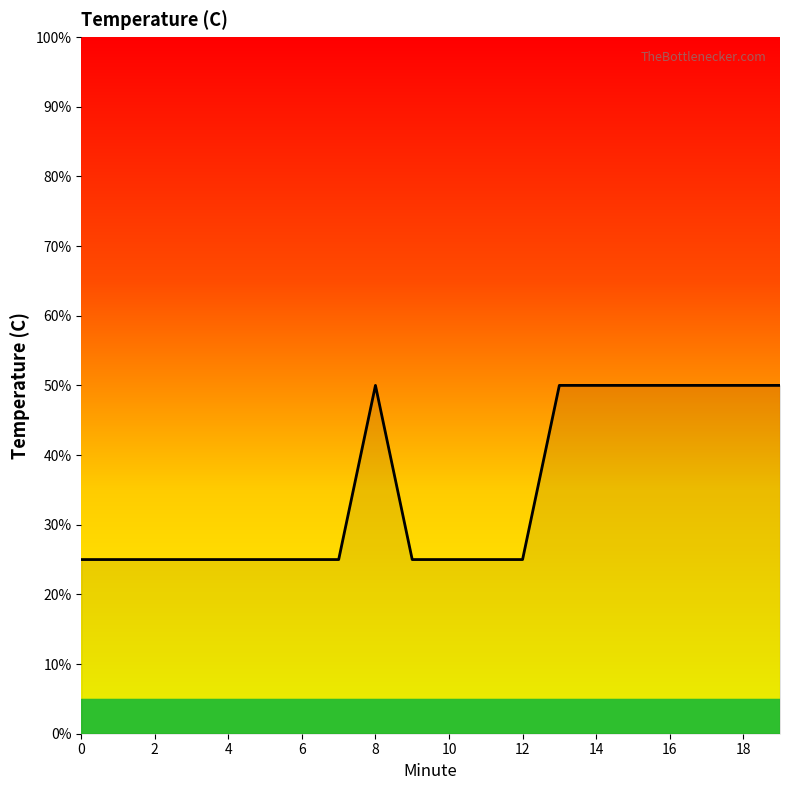

What is the greatest value displayed?

50.0